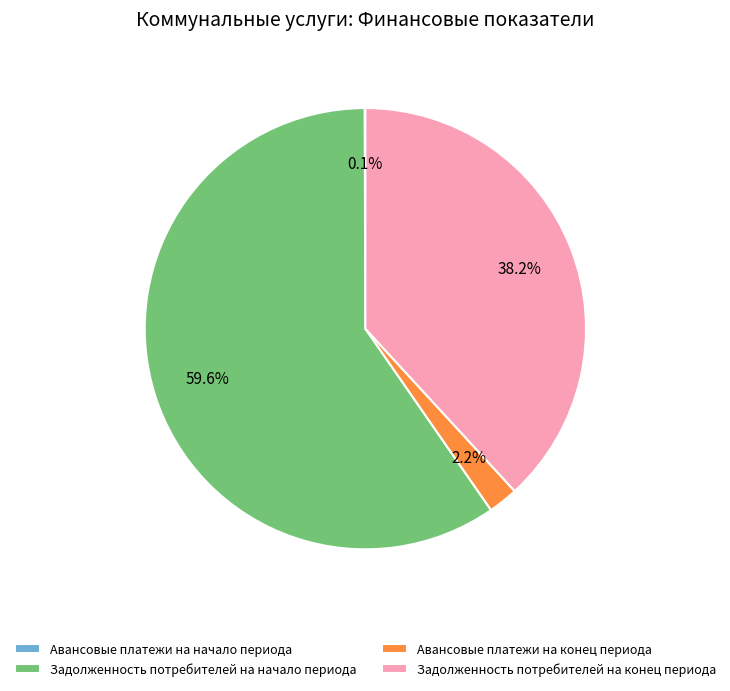

Is it true that Задолженность потребителей на конец периода is 38% of the pie?

True